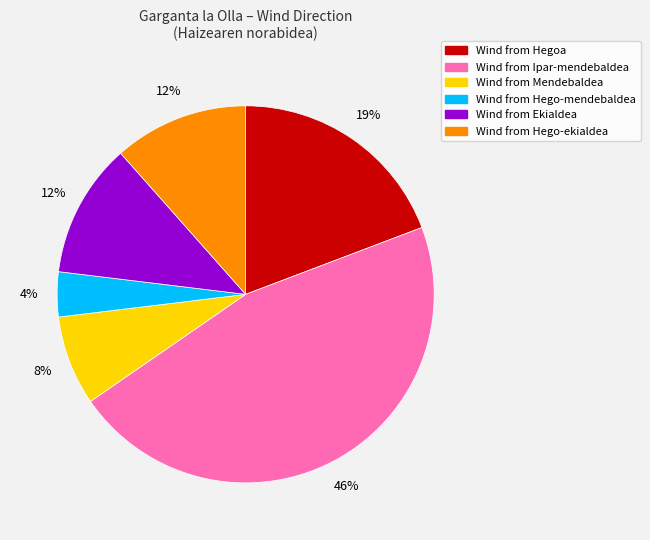

To the nearest percent, what is the average slice percentage?

17%